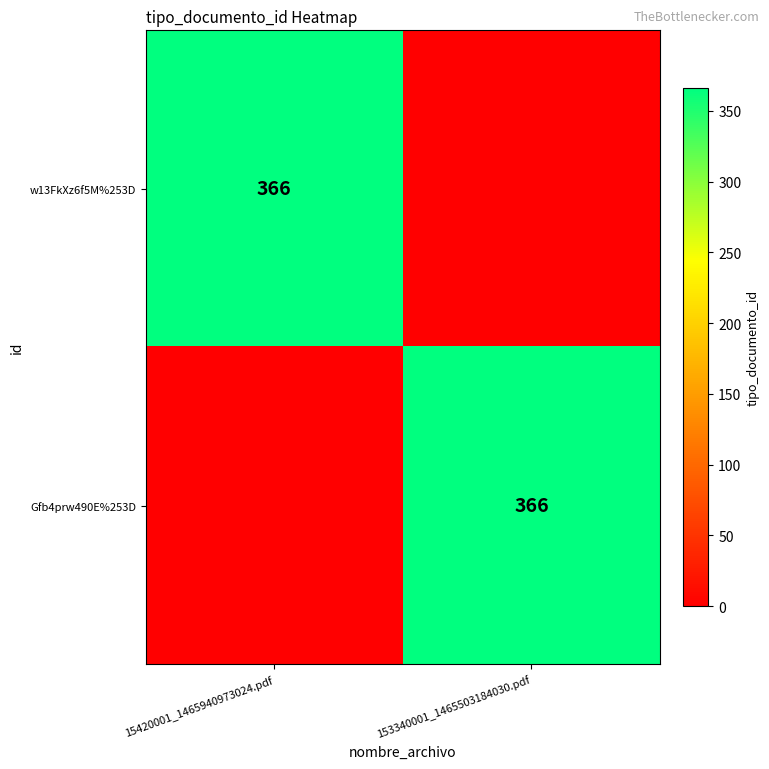

The w13FkXz6f5M%253D series shows 629 at 15420001_1465940973024.pdf. True or false?

False